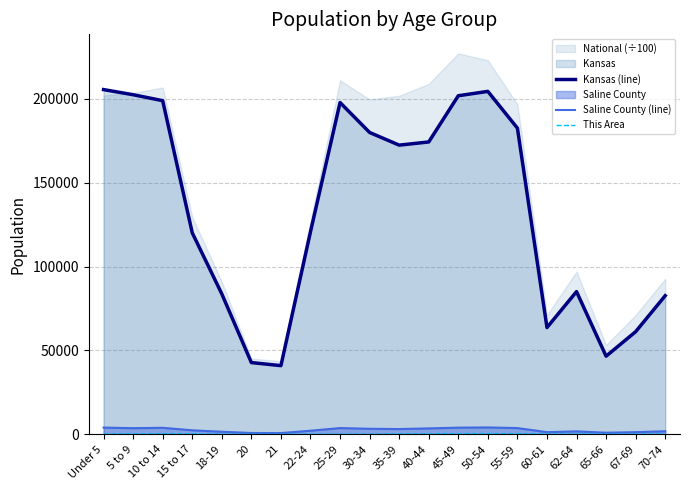

What is the difference between the second highest and minimum values in the This Area series?

361